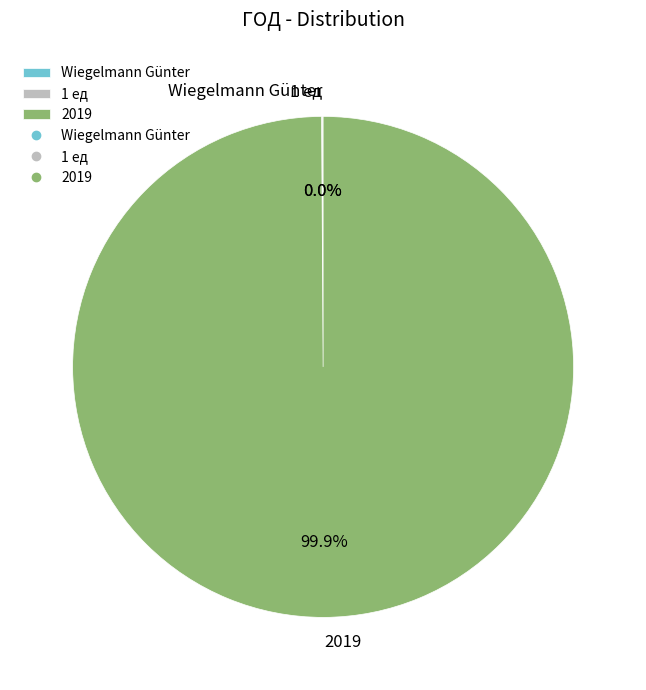

What is the largest slice in the pie chart?

2019